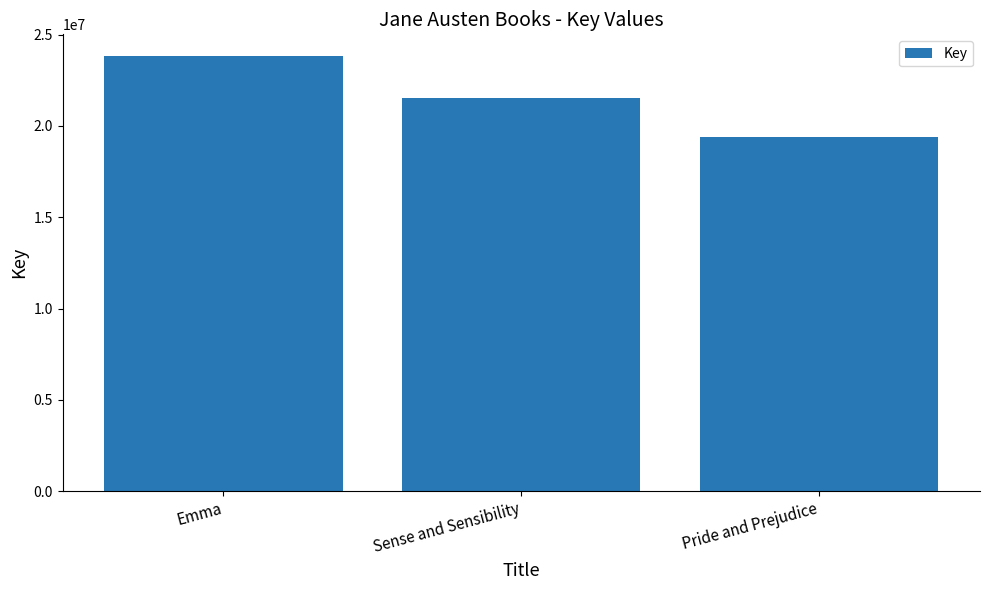

What is the value of the 3rd bar from the left?

19406812